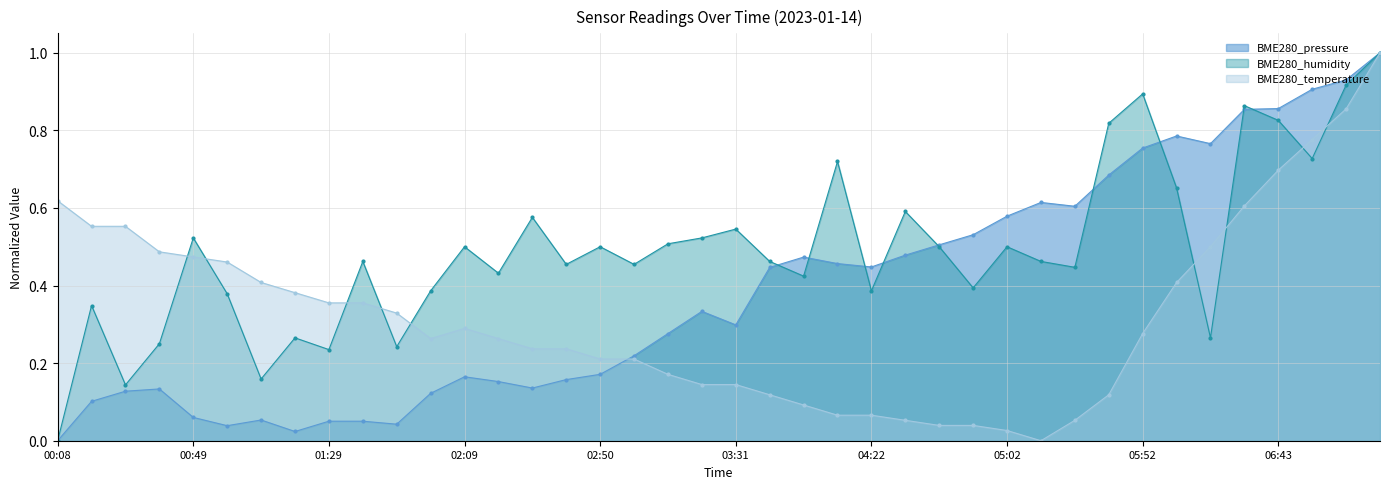

Where is the first local maximum for BME280_pressure?

00:39